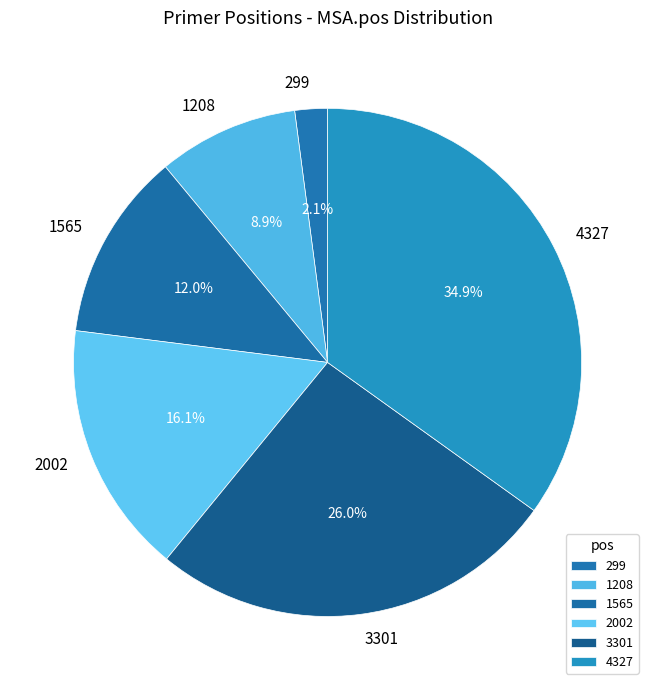

Is there a majority slice in this chart?

No